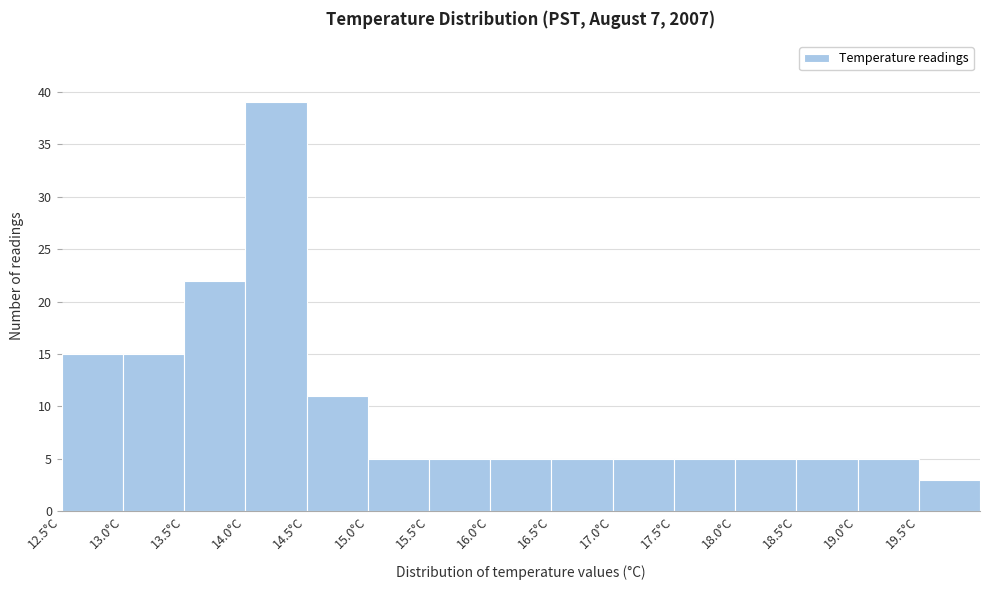

How tall is the bar that spans 12.5 to 13.0 on the x-axis? The values are not printed on the chart, so give them approximately, as read against the axis.

15